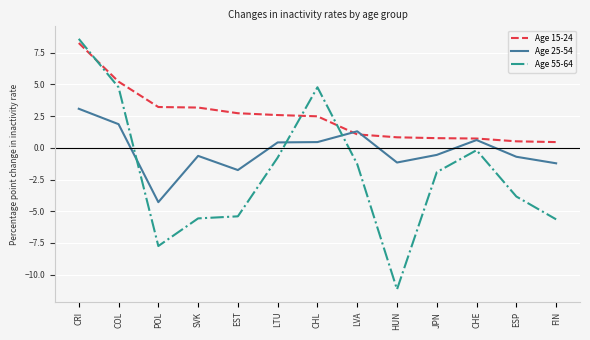

What is the lowest value of the Age 55-64 series?

-11.2